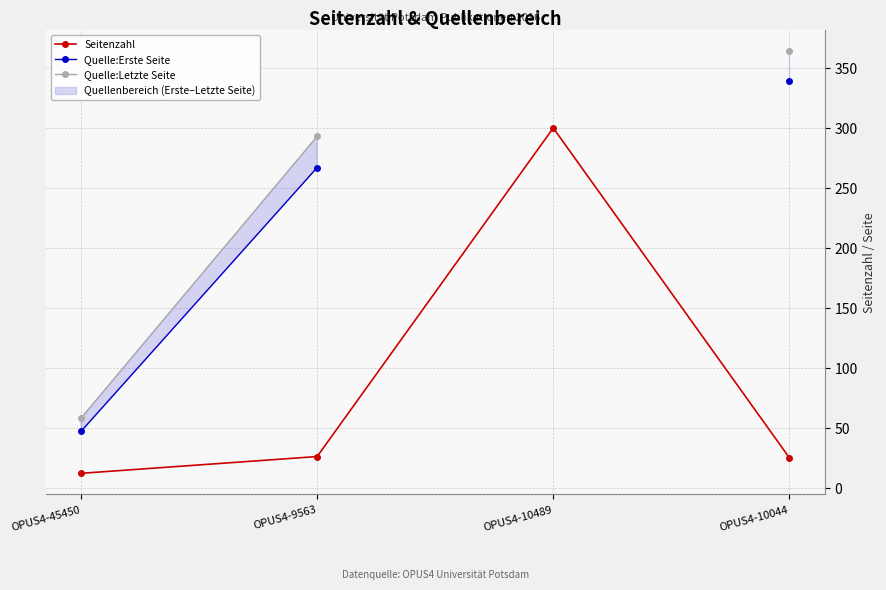

The value of Seitenzahl at OPUS4-10489 is 300. True or false?

True